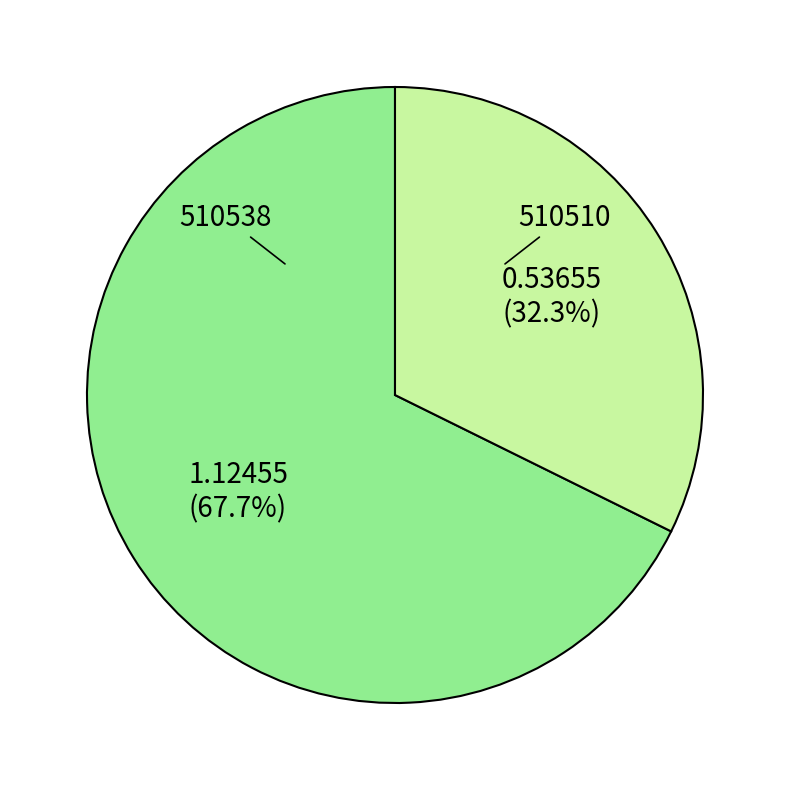

How many segments does this pie chart have?

2